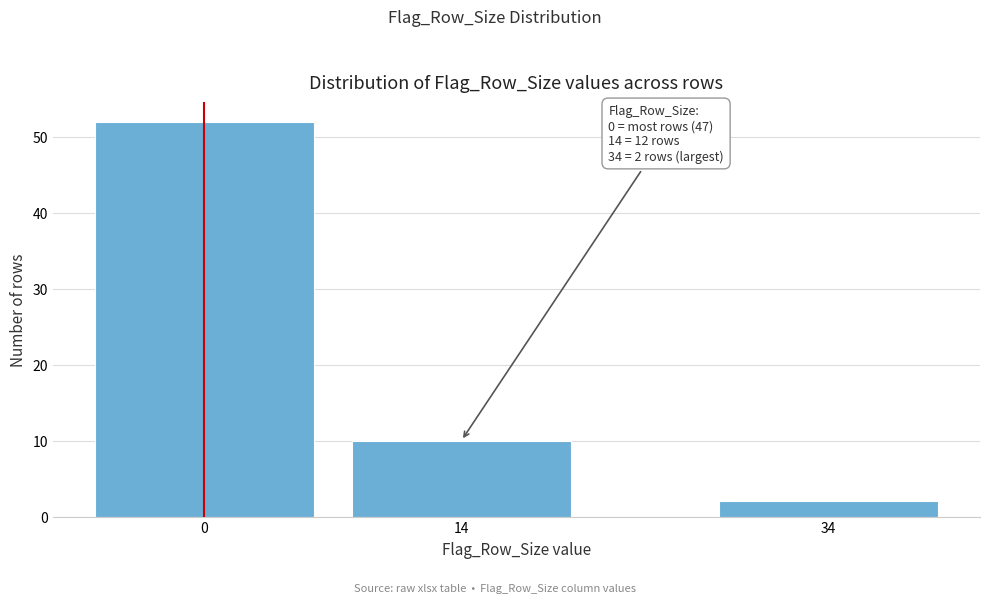

Reading left to right, extract all data points from this chart.

52	10	2